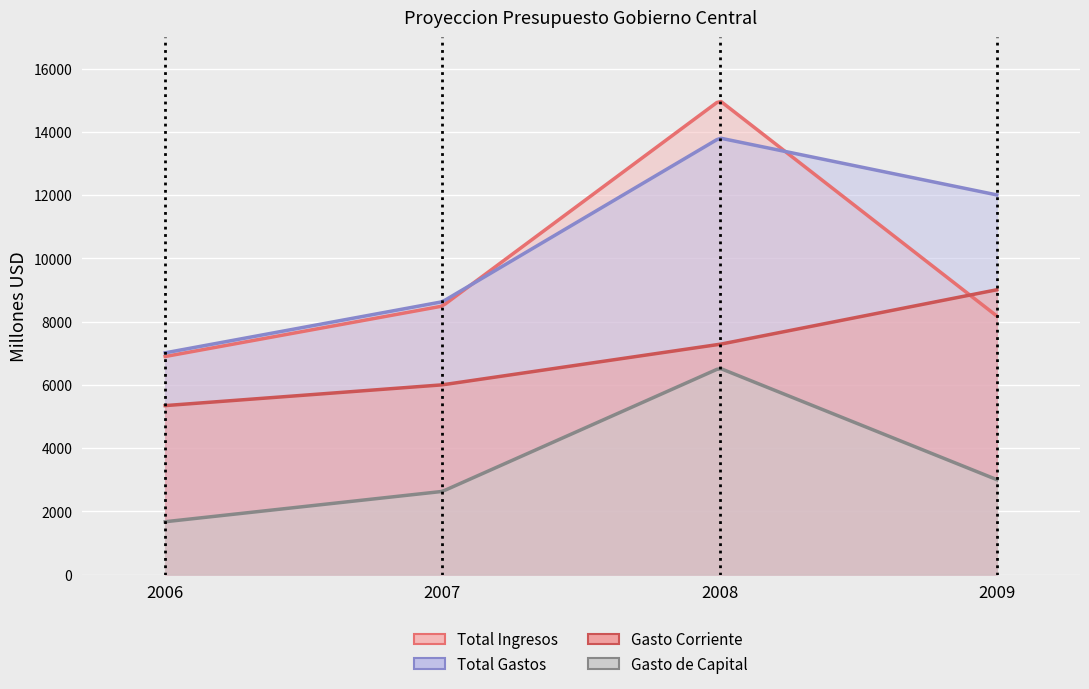

List the series in order of their peak value, highest first.

Total Ingresos, Total Gastos, Gasto Corriente, Gasto de Capital